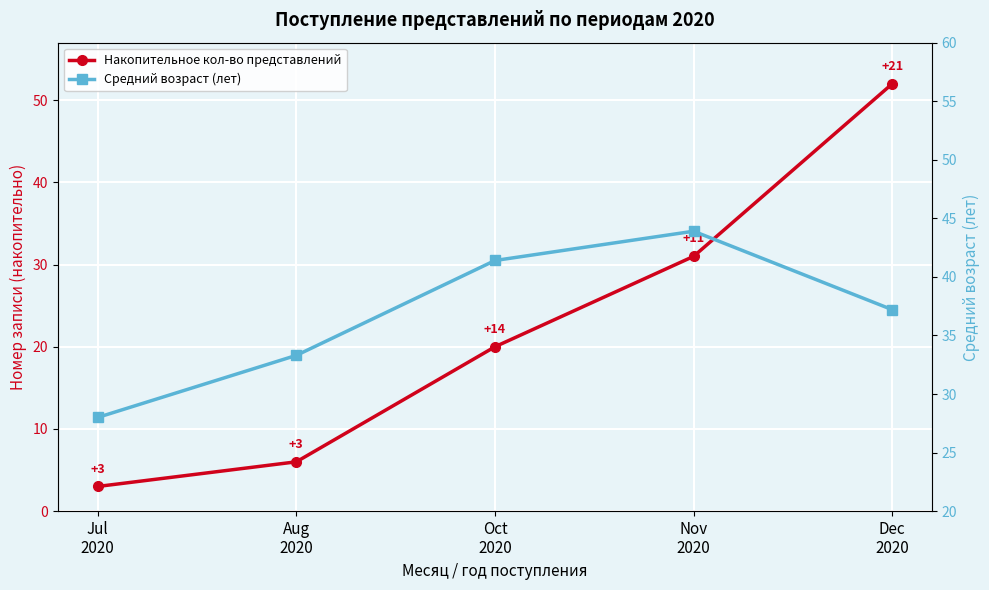

What is the difference between the maximum and minimum values in the Накопительное кол-во представлений series?

49.0